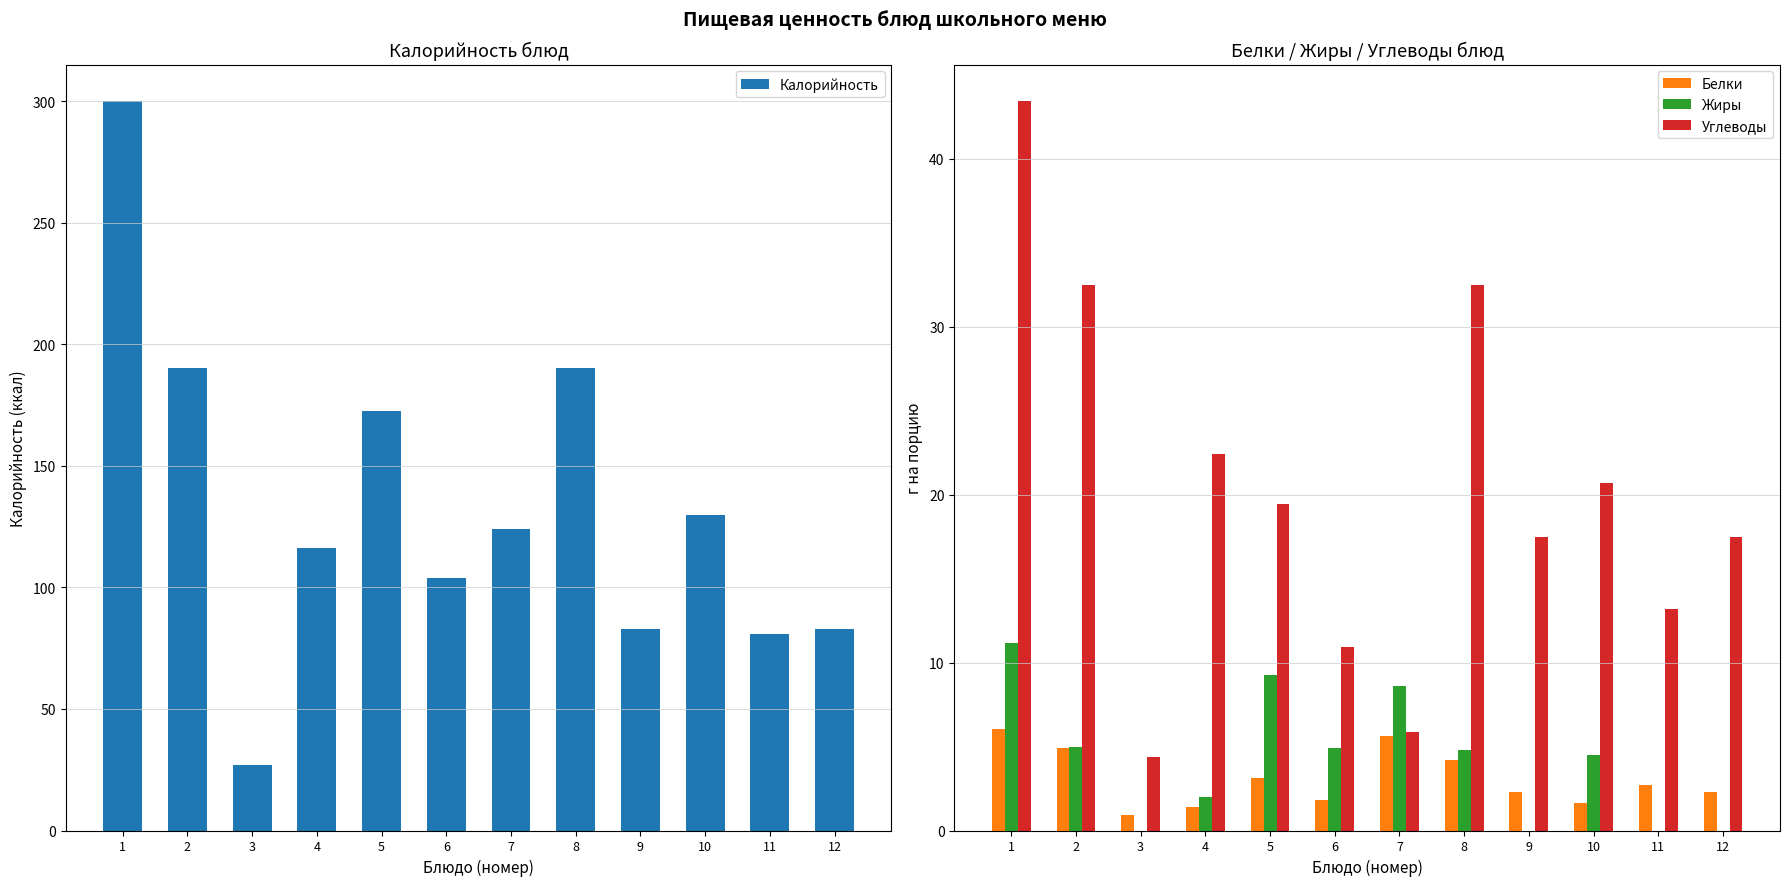

Are the bars horizontal?

No